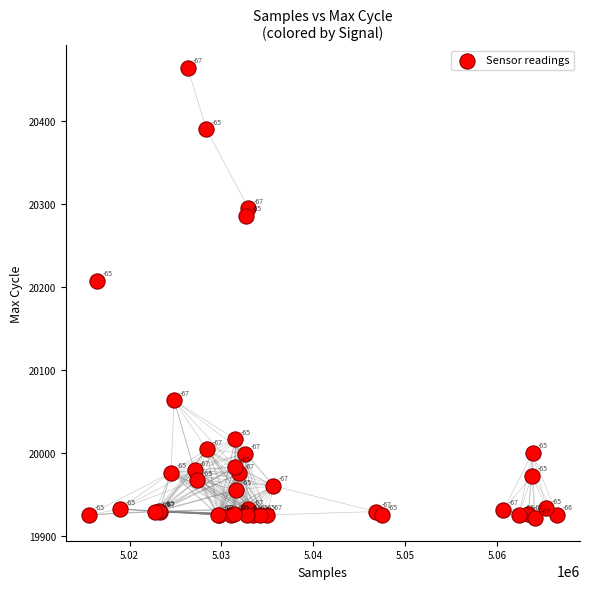

What Y value in the scatter plot is closest to 20192?

20207